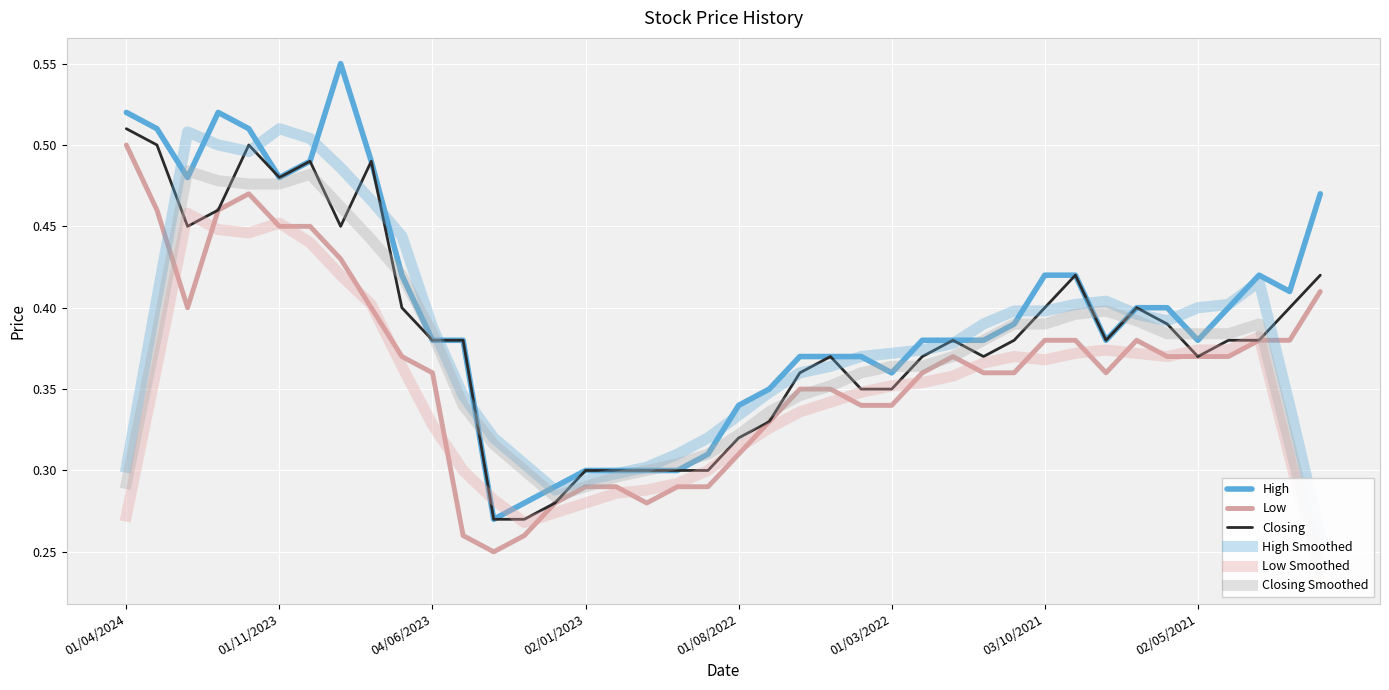

True or false: Closing Smoothed has a value of 0.7 at 01/11/2023.

False